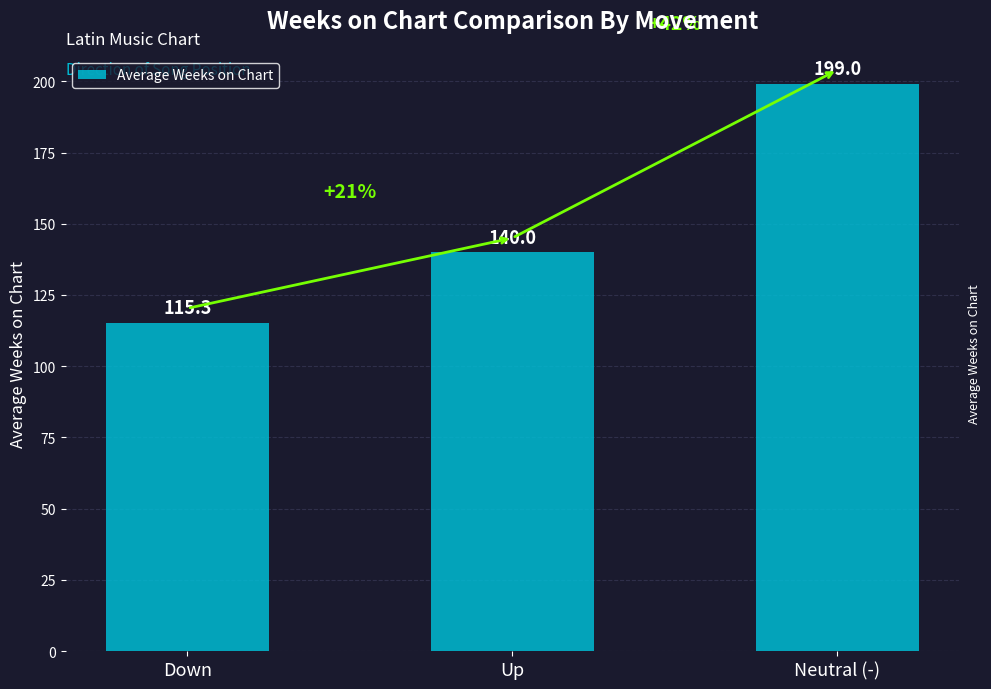

Is it true that the value at Down is 115.3?

True